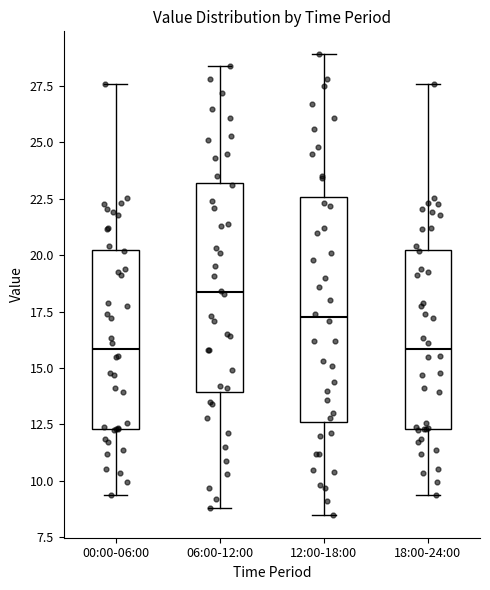

Reading left to right, transcribe this box plot: for each box, give where its median line is, the range the box spans, and where its two whiskers end, as read against the y-axis. The values are not printed on the chart, so give them approximately, as read against the axis.

00:00-06:00: median 16.0, box 12.5 to 20.0, whiskers 9.5 to 27.5
06:00-12:00: median 18.5, box 14.0 to 23.0, whiskers 9.0 to 28.5
12:00-18:00: median 17.5, box 12.5 to 22.5, whiskers 8.5 to 29.0
18:00-24:00: median 16.0, box 12.5 to 20.0, whiskers 9.5 to 27.5